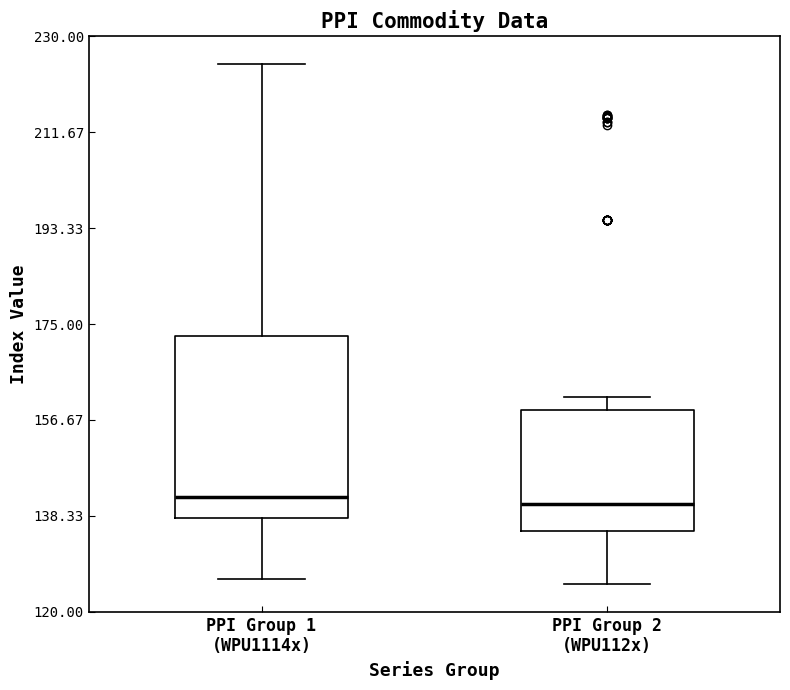

Where does the lower whisker of the box for PPI Group 2 (WPU112x) end on the y-axis? The values are not printed on the chart, so give them approximately, as read against the axis.

126